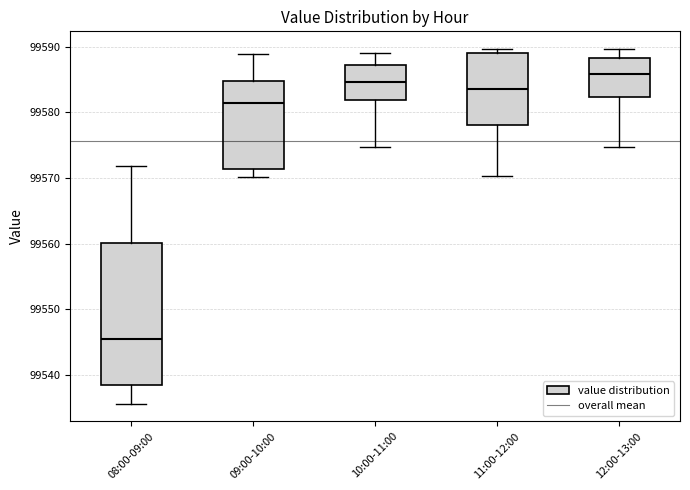

Reading left to right, transcribe this box plot: for each box, give where its median line is, the range the box spans, and where its two whiskers end, as read against the y-axis. The values are not printed on the chart, so give them approximately, as read against the axis.

08:00-09:00: median 99545, box 99538 to 99560, whiskers 99536 to 99572
09:00-10:00: median 99581, box 99571 to 99585, whiskers 99570 to 99589
10:00-11:00: median 99585, box 99582 to 99587, whiskers 99575 to 99589
11:00-12:00: median 99584, box 99578 to 99589, whiskers 99570 to 99590
12:00-13:00: median 99586, box 99582 to 99588, whiskers 99575 to 99590